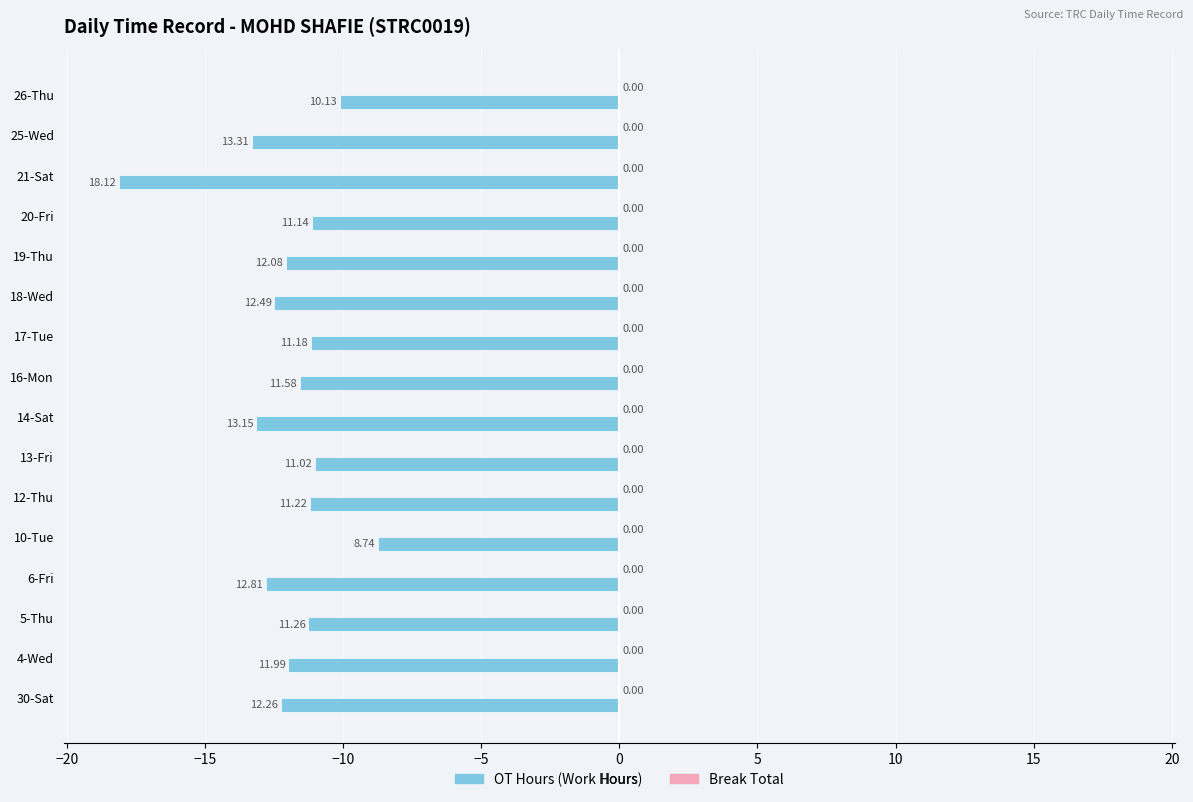

Does the chart contain any negative values?

Yes